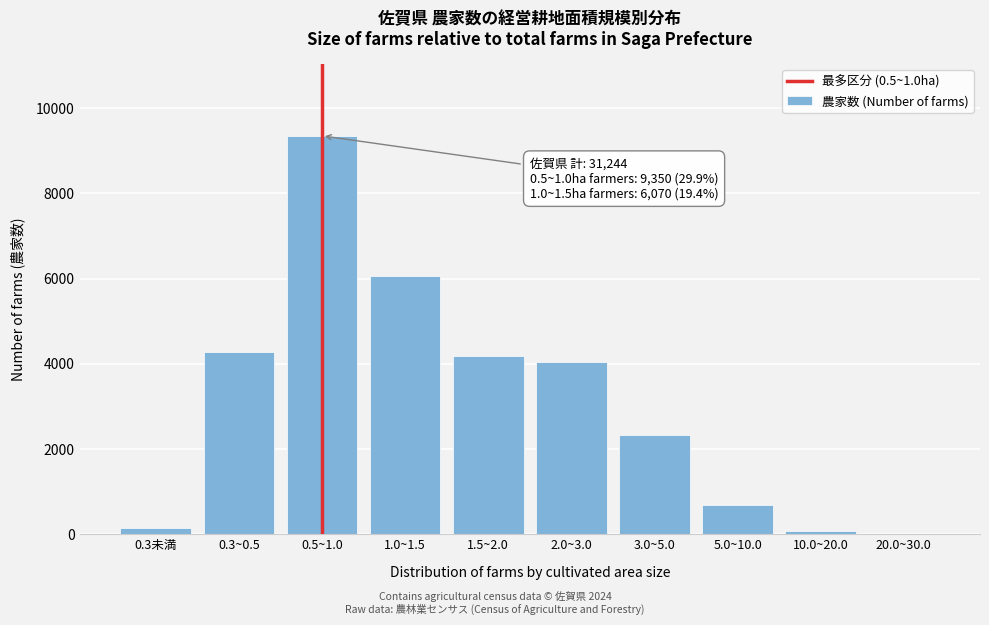

Reading right to left, transcribe all the data shown in this chart.

20.0~30.0=5	10.0~20.0=85	5.0~10.0=681	3.0~5.0=2337	2.0~3.0=4041	1.5~2.0=4181	1.0~1.5=6070	0.5~1.0=9350	0.3~0.5=4270	0.3未満=144